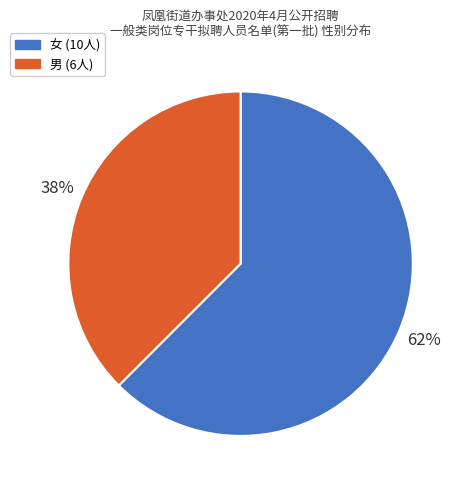

How many segments does this pie chart have?

2